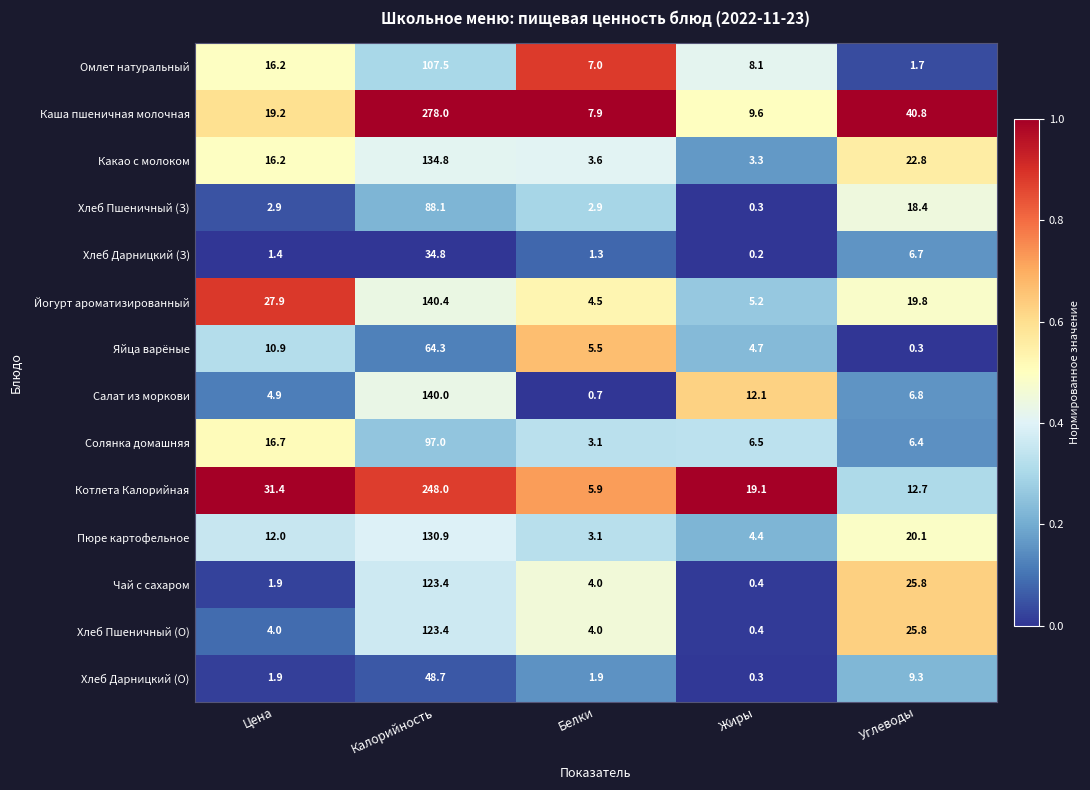

The Хлеб Пшеничный (О) series shows 4.0 at Белки. True or false?

True